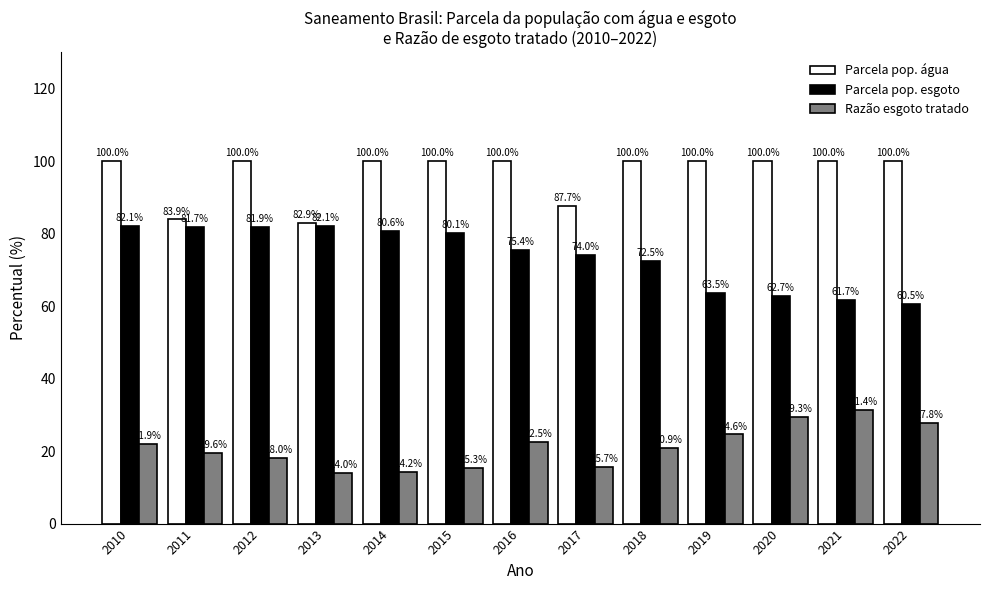

Are the bars horizontal?

No